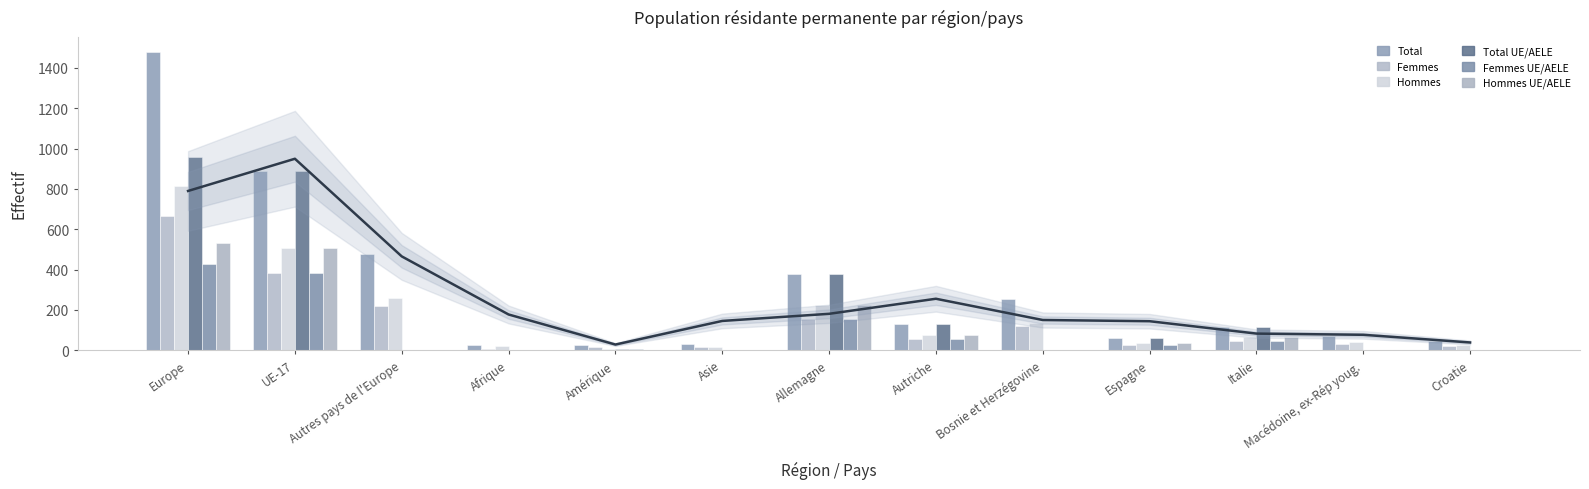

Reading left to right, extract all data points from this chart.

Total: 1479	890	479	27	26	32	378	132	256	62	114	72	44
Femmes: 666	385	219	7	18	18	155	57	122	25	48	33	20
Hommes: 813	505	260	20	8	14	223	75	134	37	66	39	24
Total UE/AELE: 959	890	3	0	6	1	378	132	0	62	114	0	0
Femmes UE/AELE: 428	385	1	0	5	1	155	57	0	25	48	0	0
Hommes UE/AELE: 531	505	2	0	1	0	223	75	0	37	66	0	0